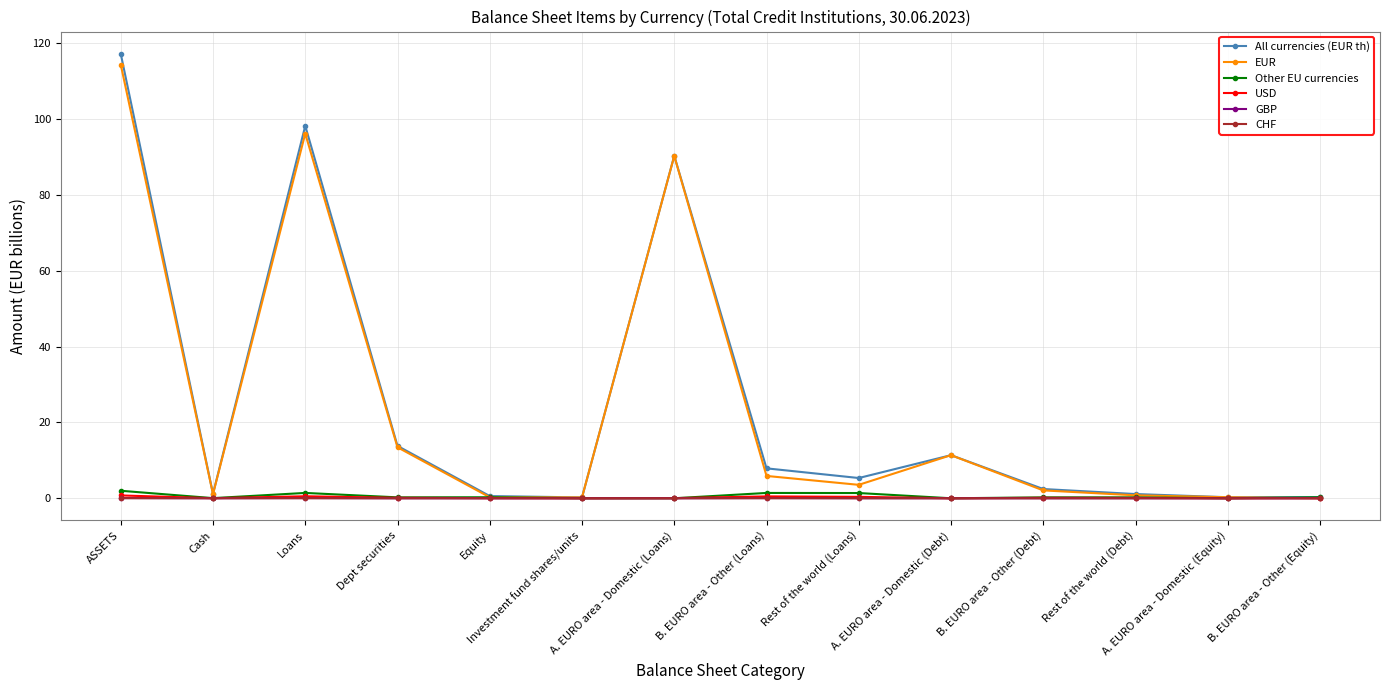

At which label is EUR closest to 57?

A. EURO area - Domestic (Loans)